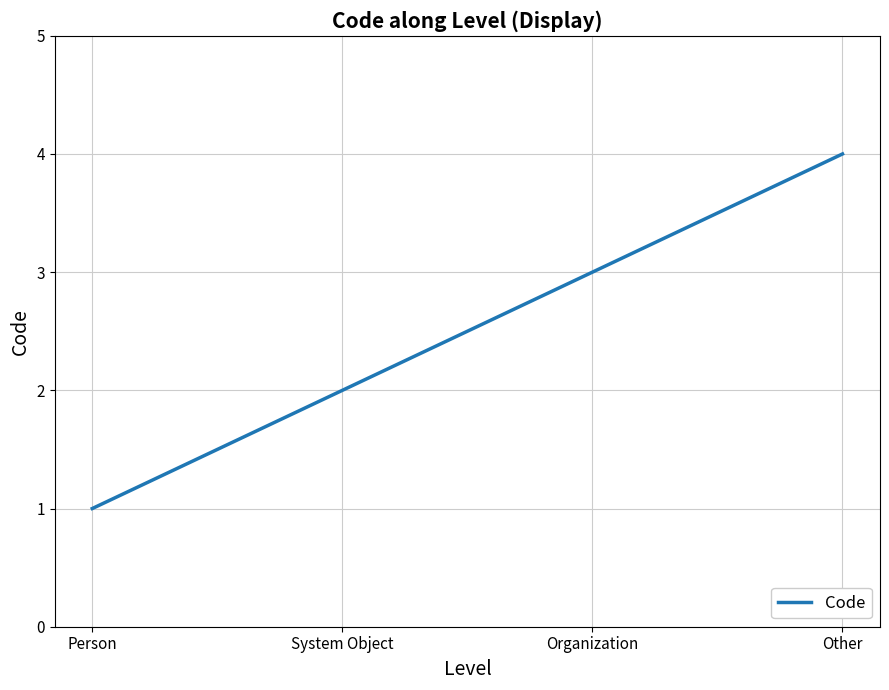

Reading left to right, what are all the values shown in this chart?

Person=1	System Object=2	Organization=3	Other=4